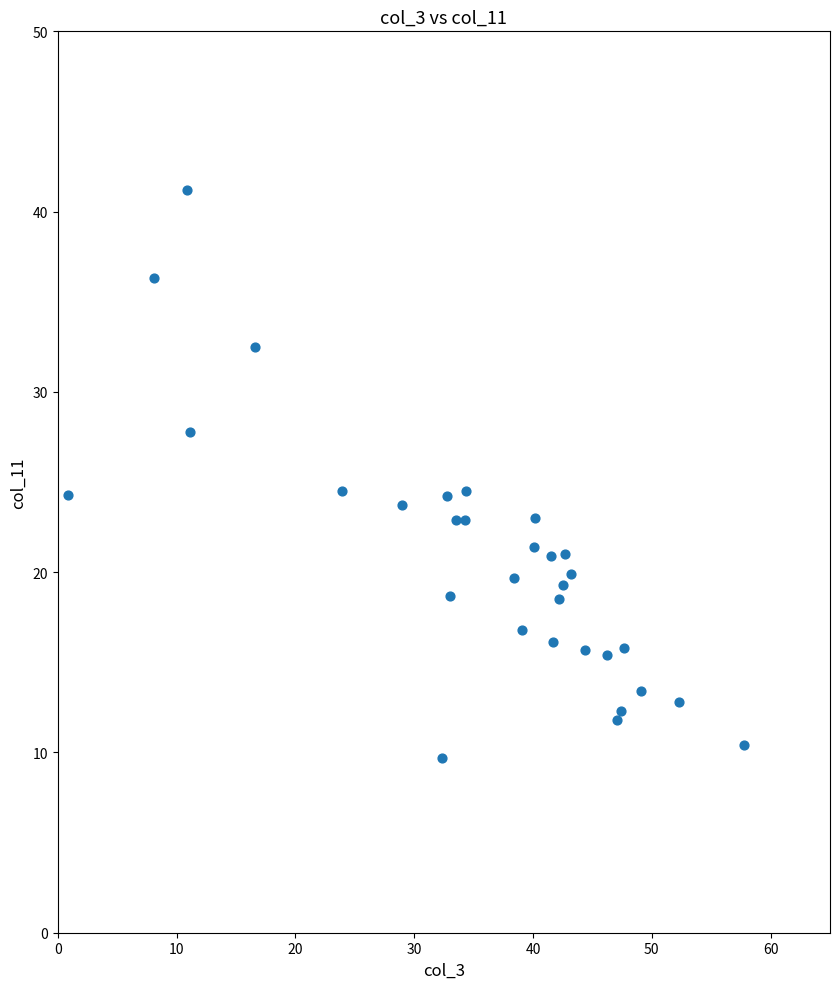

What is the range of Y values (max minus min)?

31.5